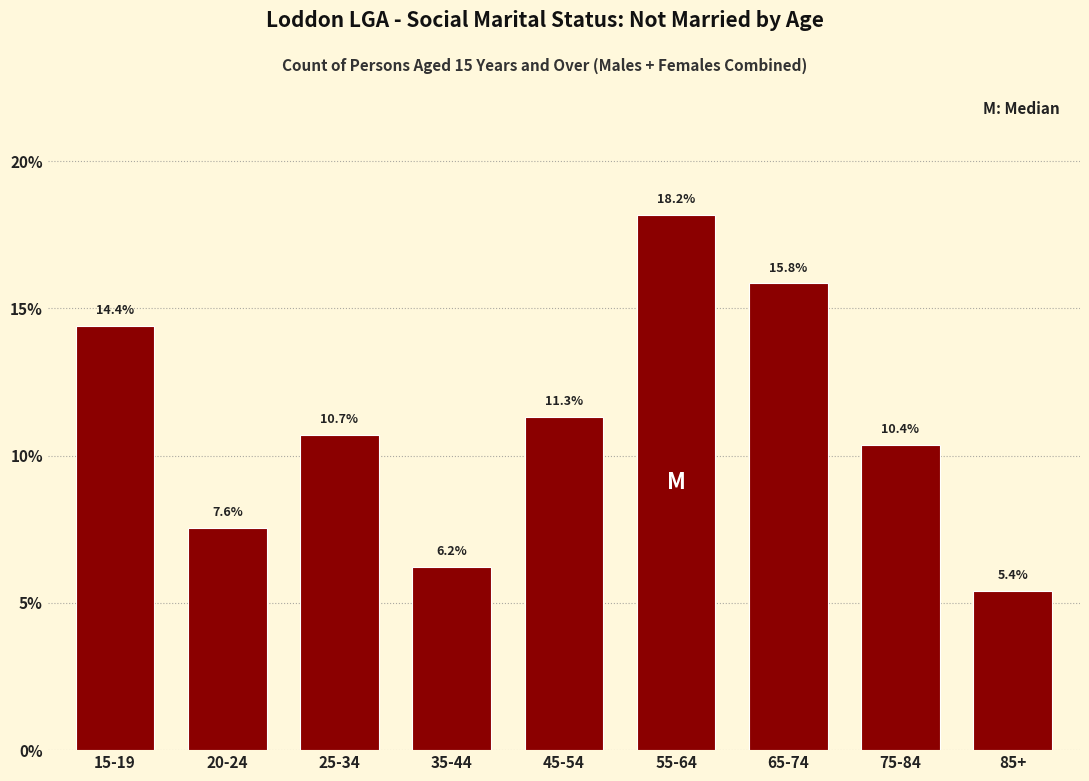

Reading right to left, list all the values displayed in this chart.

85+=5.4	75-84=10.4	65-74=15.8	55-64=18.2	45-54=11.3	35-44=6.2	25-34=10.7	20-24=7.6	15-19=14.4